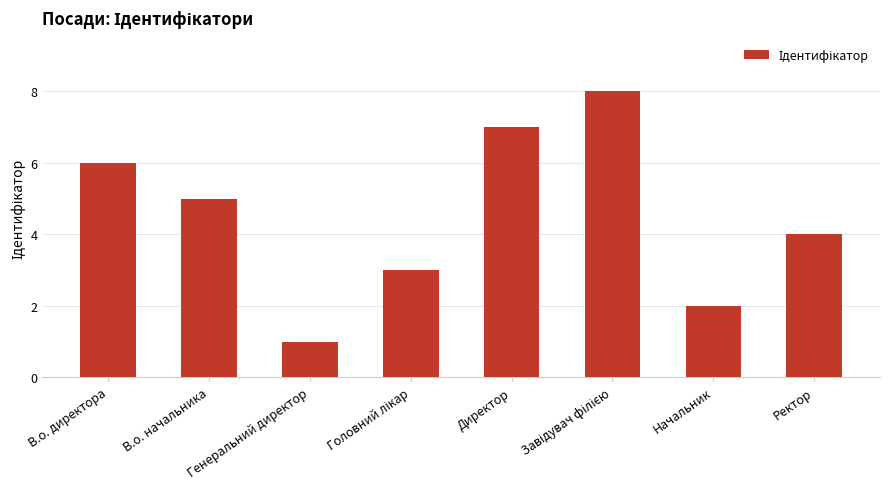

What is the change in value from В.о. директора to Генеральний директор?

-5